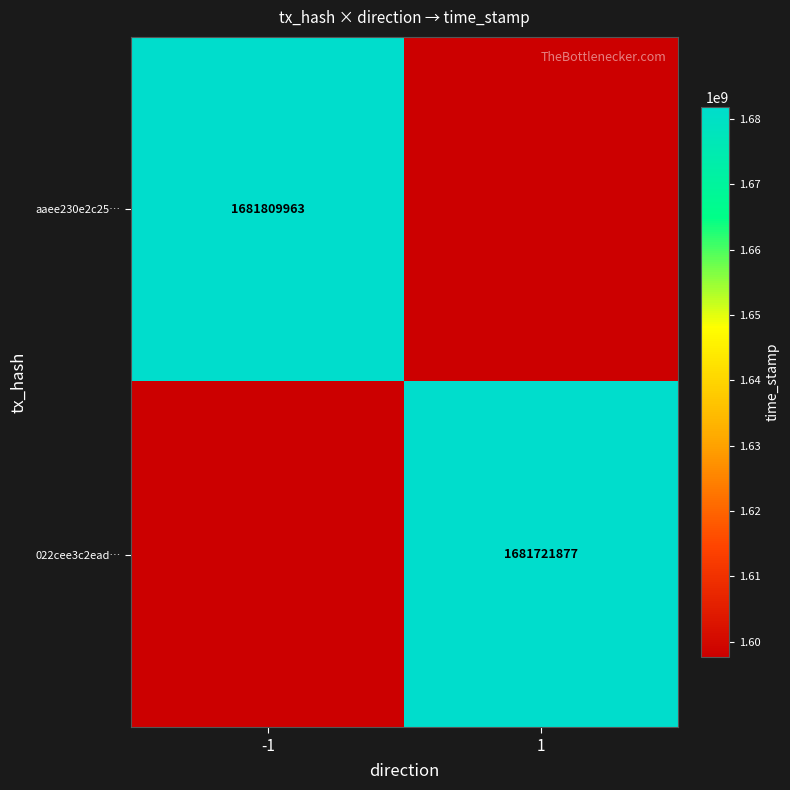

Rank the series by their maximum value, from highest to lowest.

aaee230e2c25…, 022cee3c2ead…